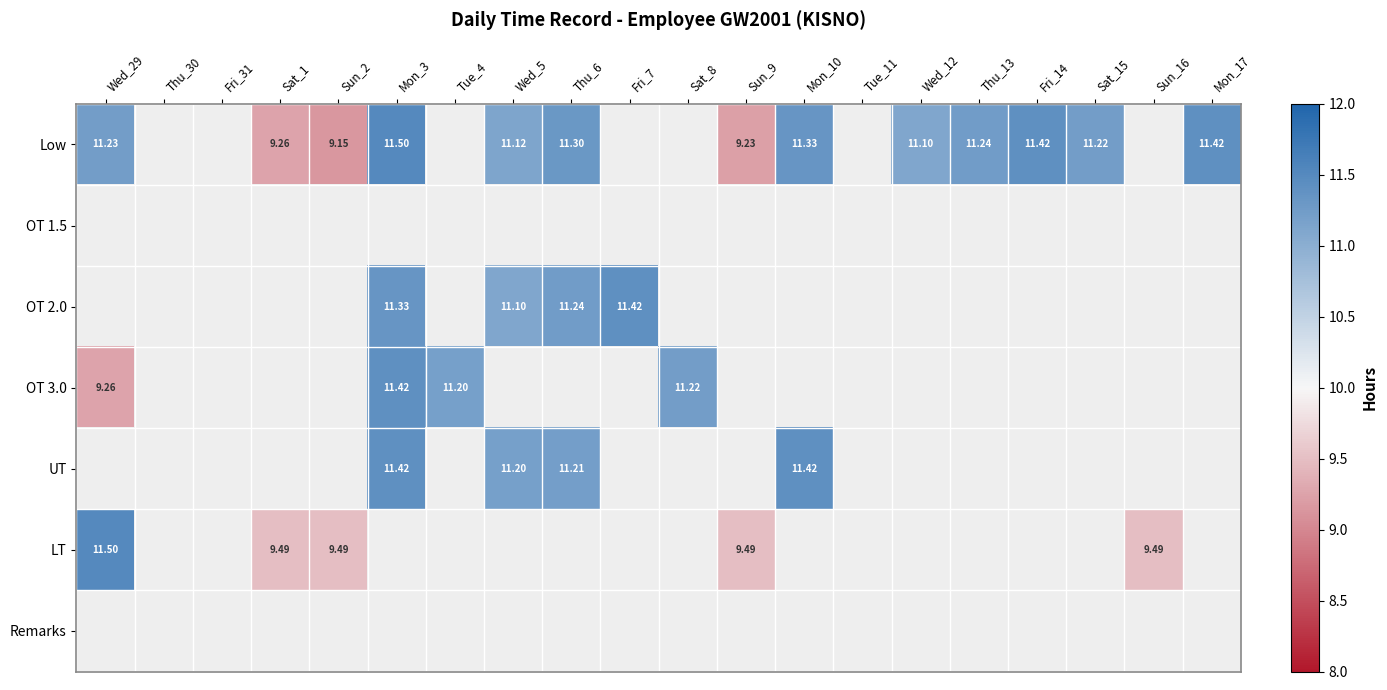

What is the spread (max minus min) of values at Mon_10?

0.1